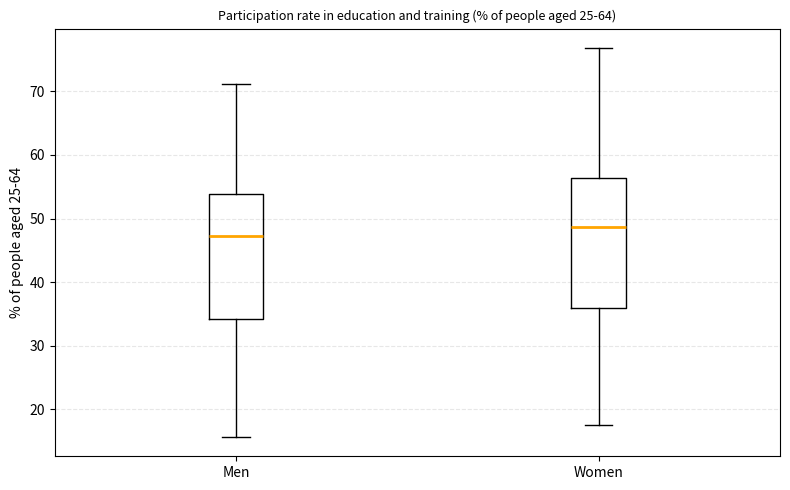

Reading left to right, transcribe this box plot: for each box, give where its median line is, the range the box spans, and where its two whiskers end, as read against the y-axis. The values are not printed on the chart, so give them approximately, as read against the axis.

Men: median 47, box 34 to 54, whiskers 16 to 71
Women: median 49, box 36 to 56, whiskers 18 to 77